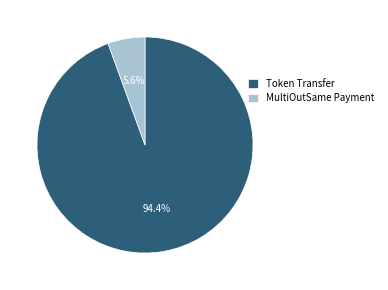

Is the sum of MultiOutSame Payment and Token Transfer greater than half?

Yes